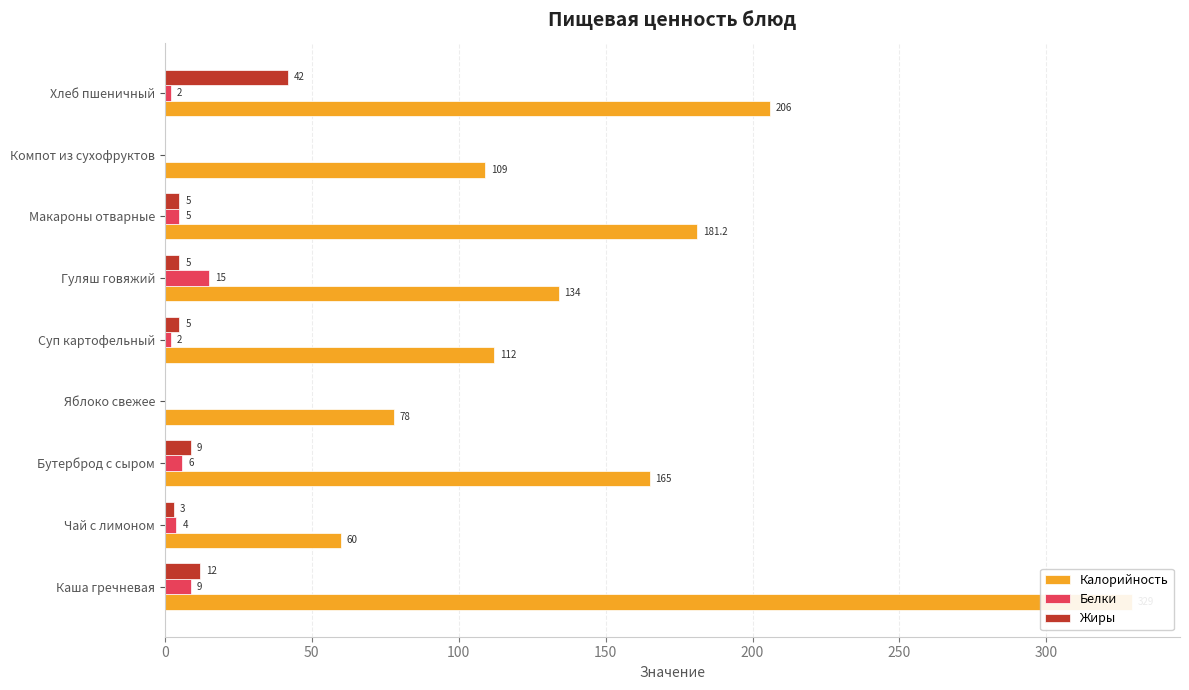

Reading left to right, list all the values displayed in this chart.

Калорийность: 329.0	60.0	165.0	78.0	112.0	134.0	181.2	109.0	206.0
Белки: 9.0	4.0	6.0	0.0	2.0	15.0	5.0	0.0	2.0
Жиры: 12.0	3.0	9.0	0.0	5.0	5.0	5.0	0.0	42.0